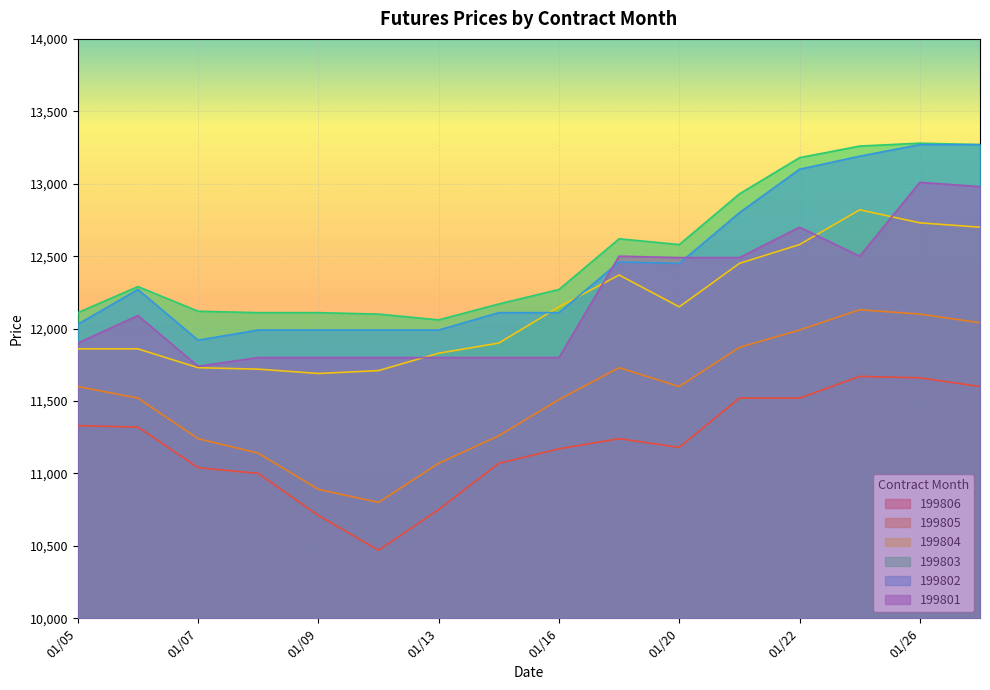

At which category is the sum across all series the highest?

01/26